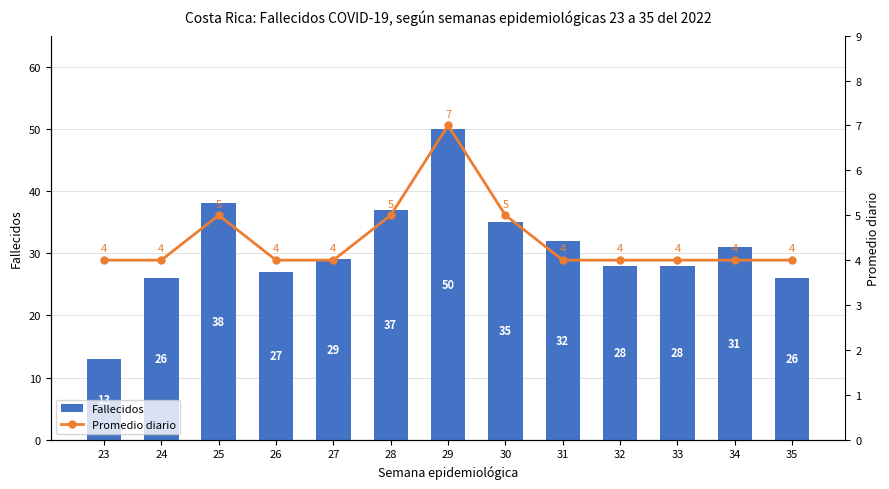

What is the difference between the maximum and second lowest values in the Fallecidos series?

24